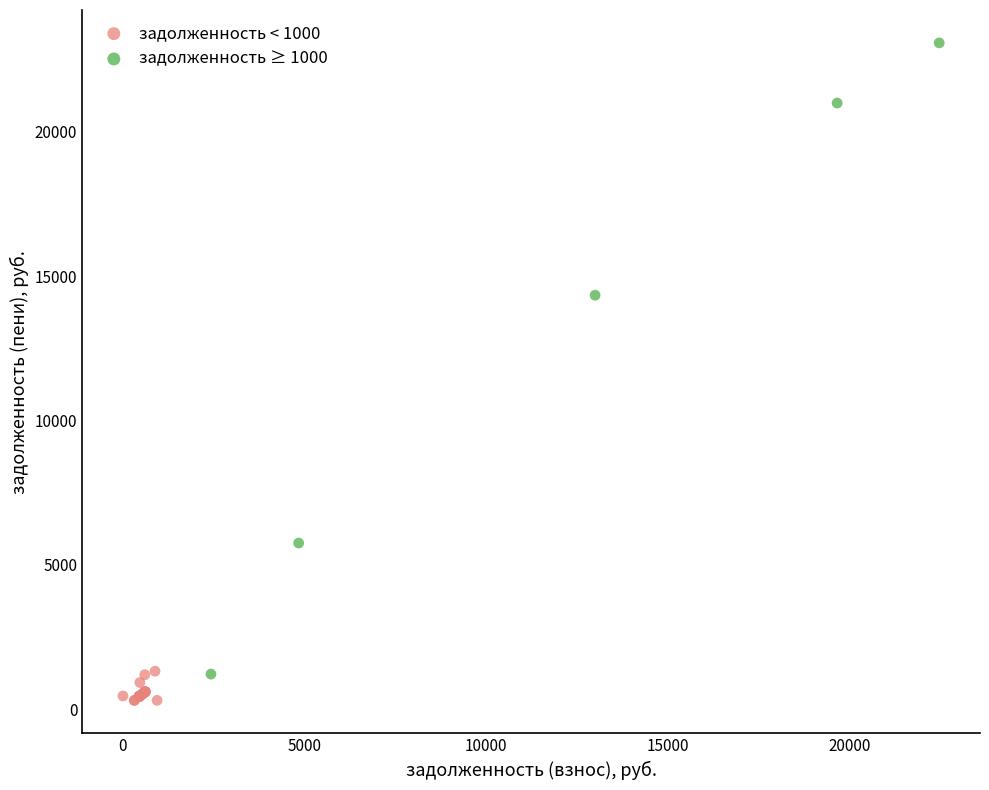

Which series reaches the minimum Y coordinate?

задолженность < 1000